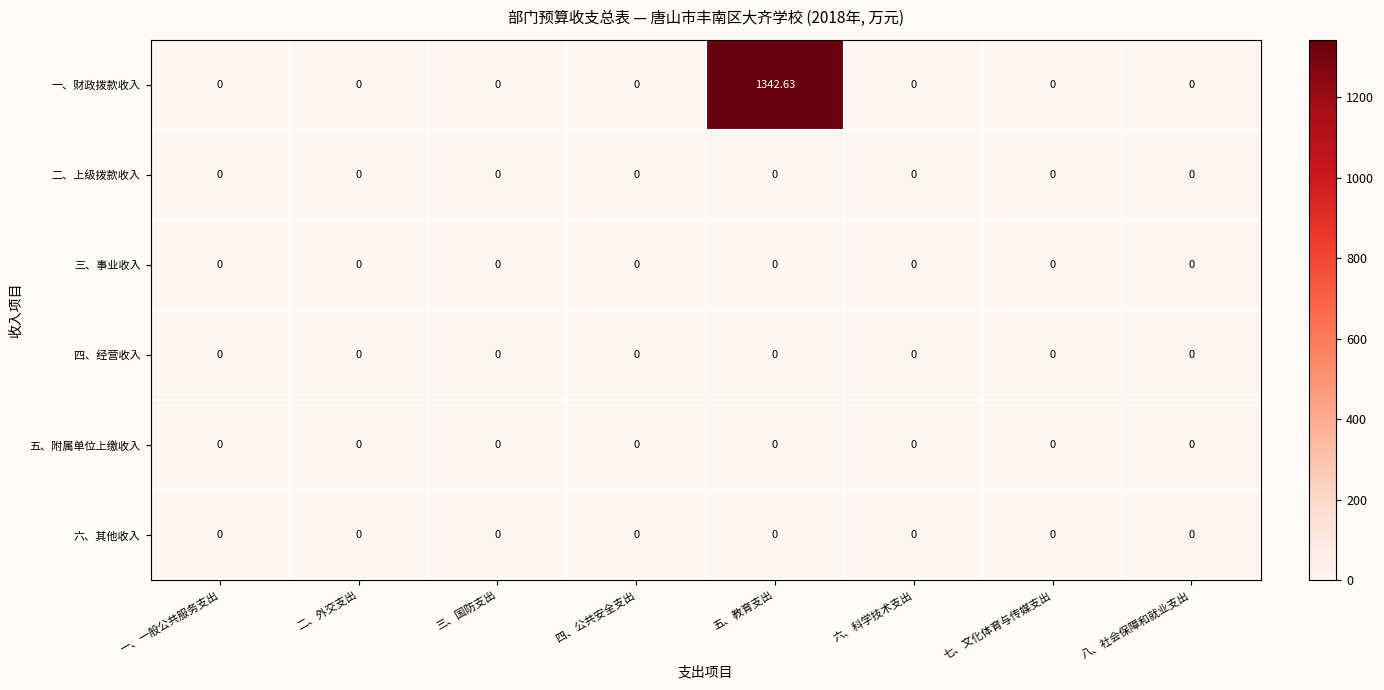

Between 三、国防支出 and 五、教育支出, which series saw the biggest shift?

一、财政拨款收入